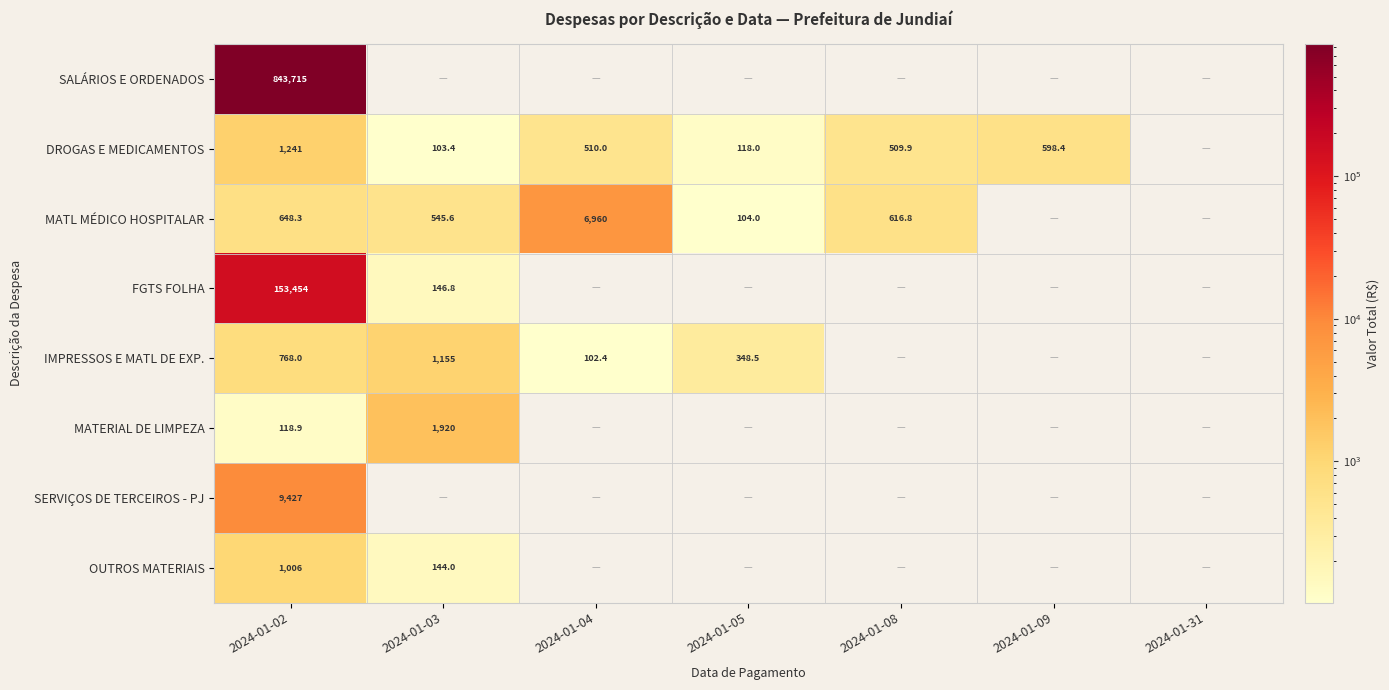

What is the difference between the highest and lowest values at 2024-01-02?

843596.1